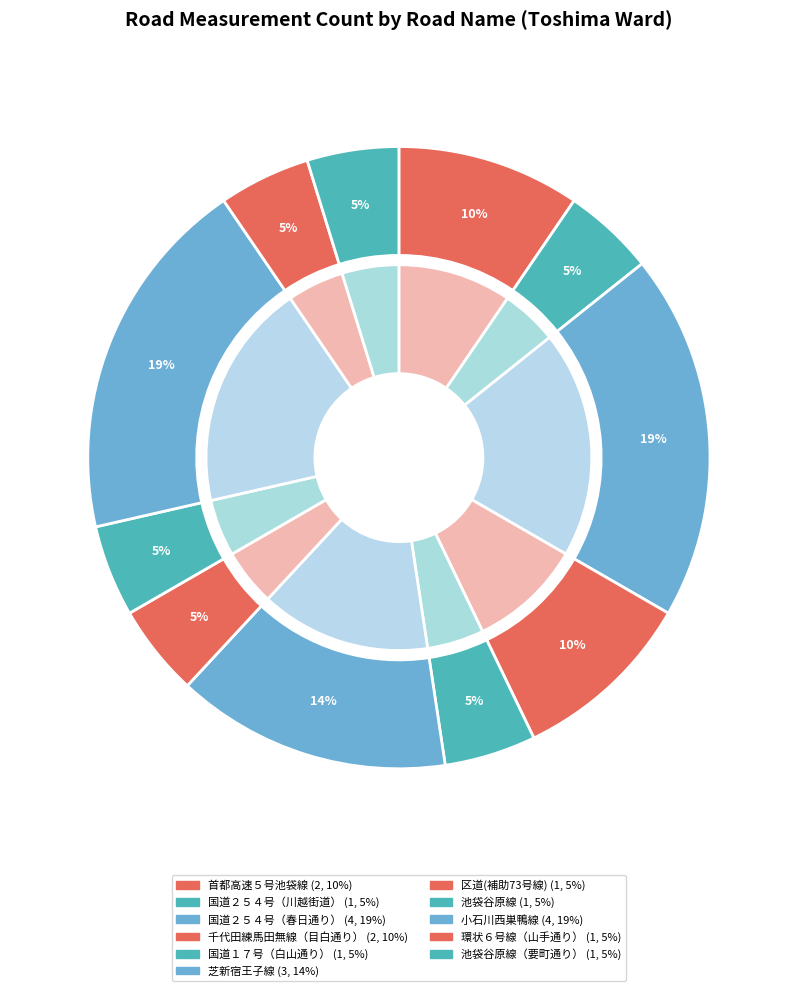

What is the largest slice in the pie chart?

国道２５４号（春日通り）